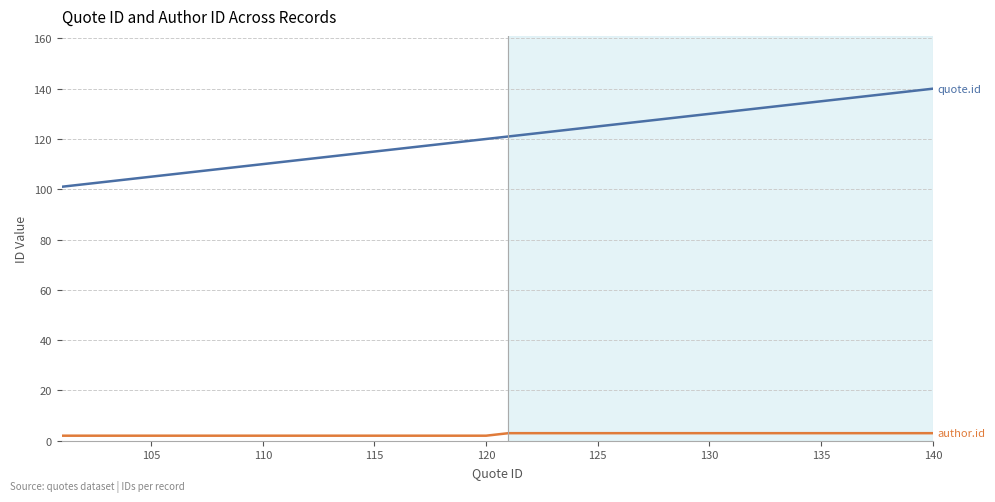

What is the maximum value shown in the chart?

140